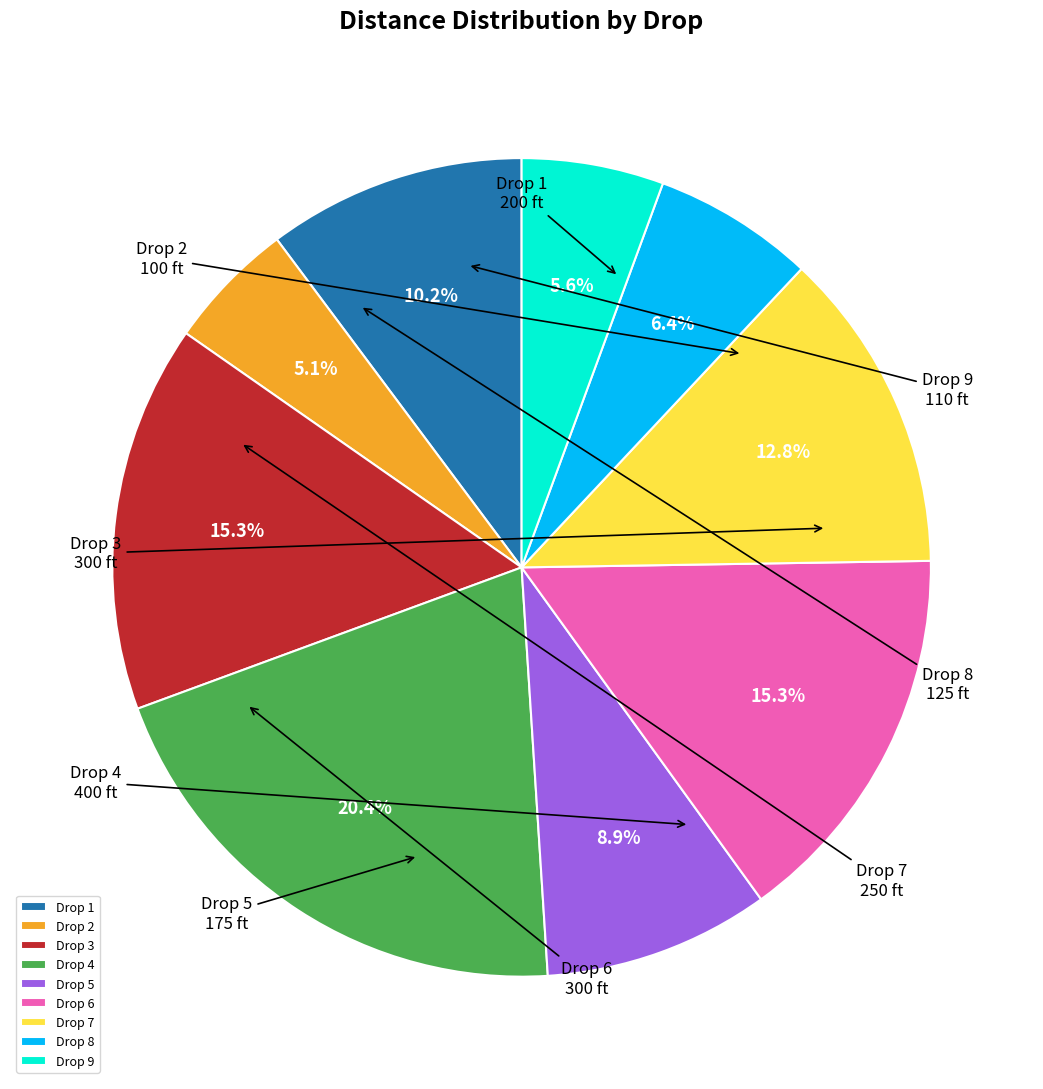

Approximately how many times larger is the value at Drop 3 compared to Drop 9?

2.7